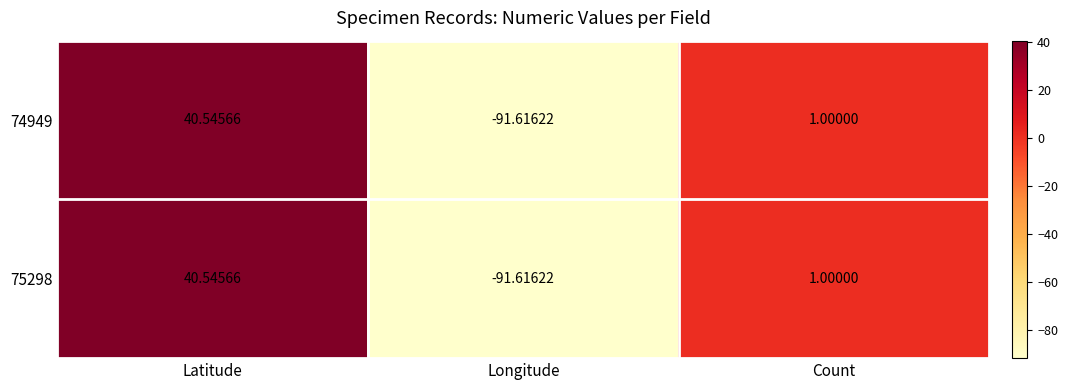

Where is 74949 nearest to the value -25?

Count